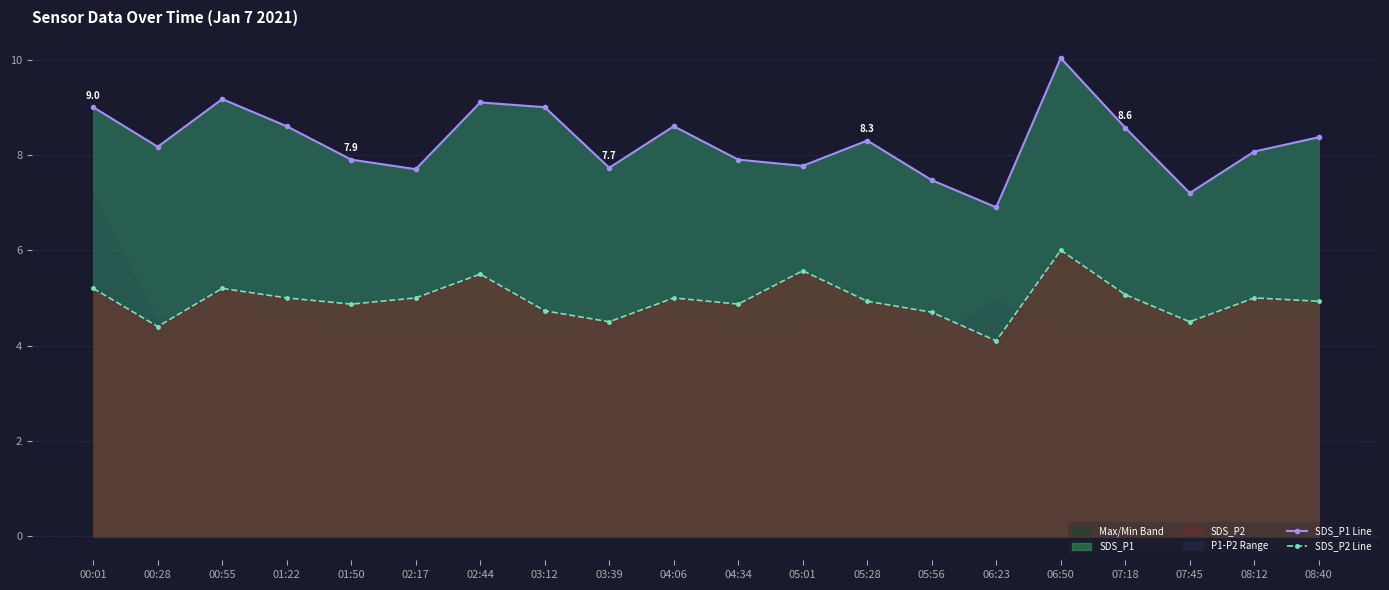

At how many categories does at least one series exceed 6?

20